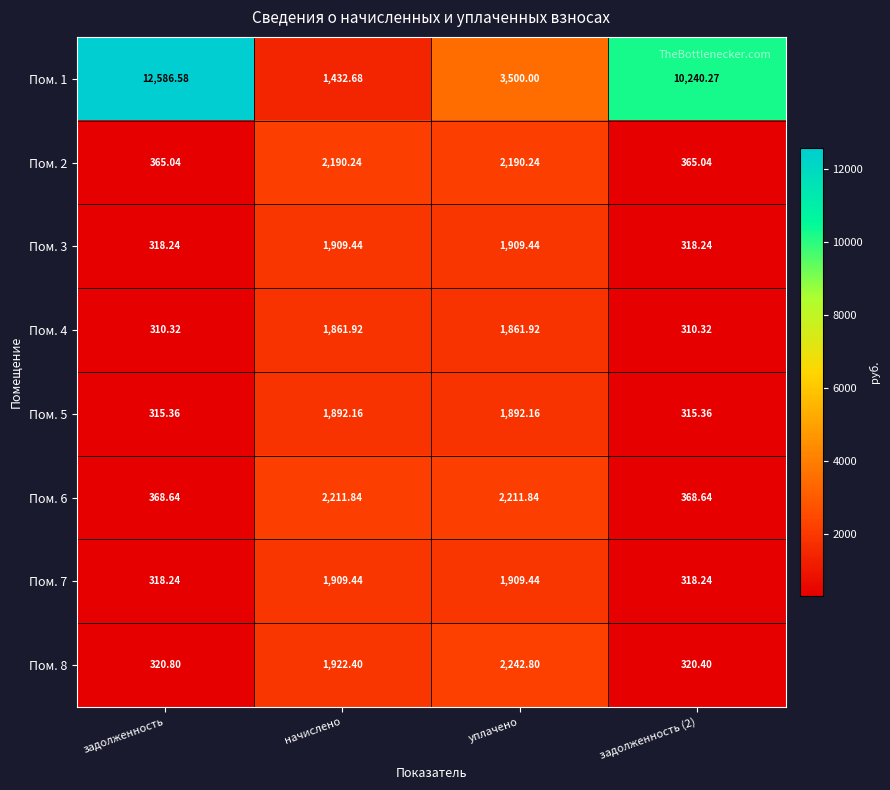

Which series has the largest total across all categories?

Пом. 1